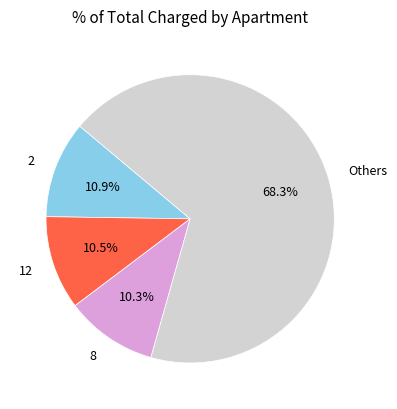

Is there a majority slice in this chart?

Yes